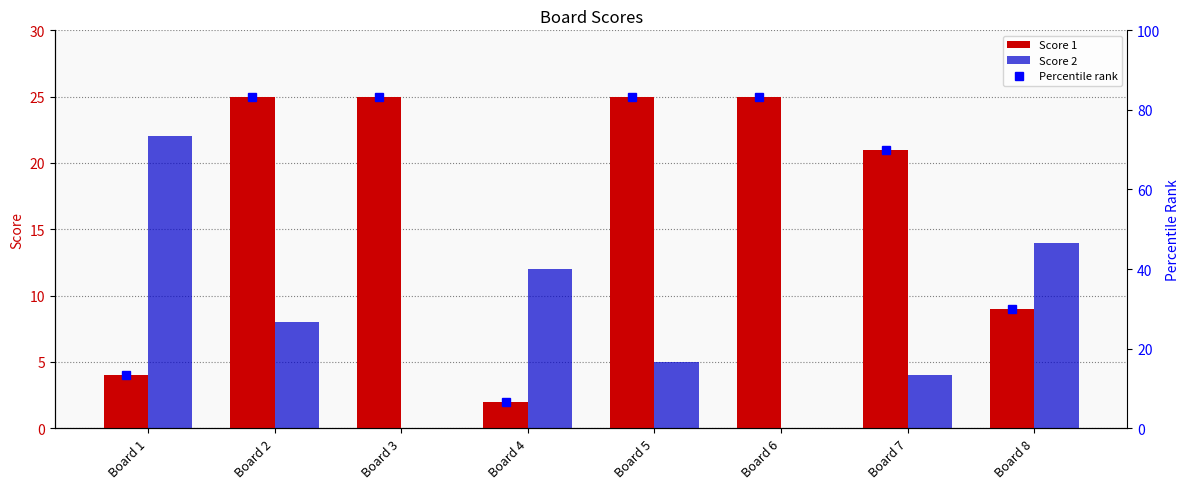

What are all the series names shown in the legend?

Score 1, Score 2, Percentile rank